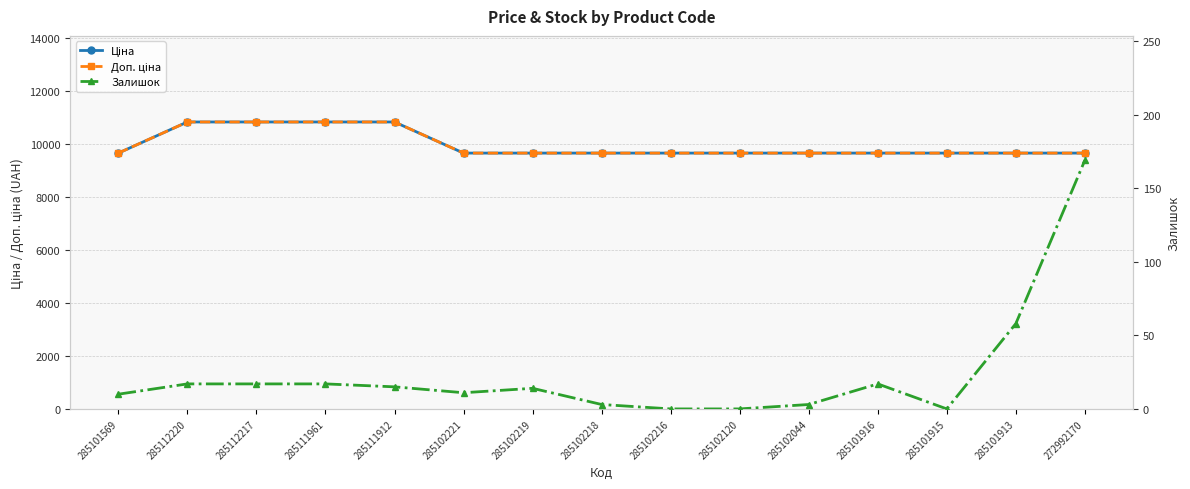

What is the label of the 11th point from the left?

285102044